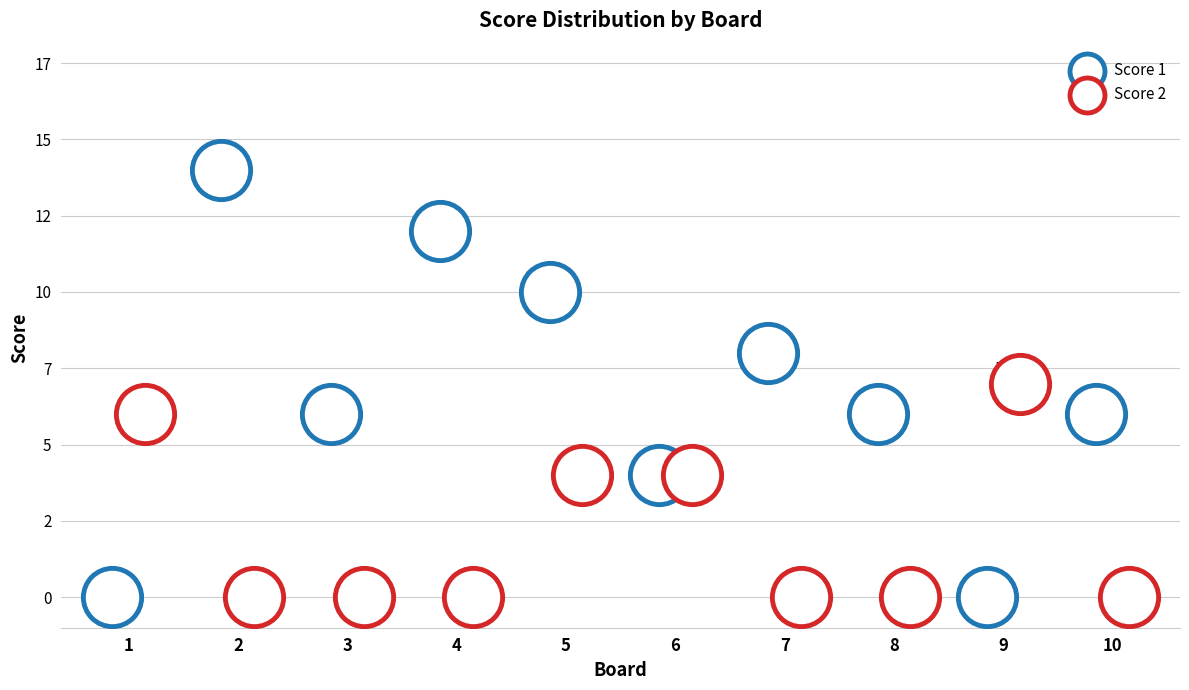

Which series contains the highest Y value?

Score 1